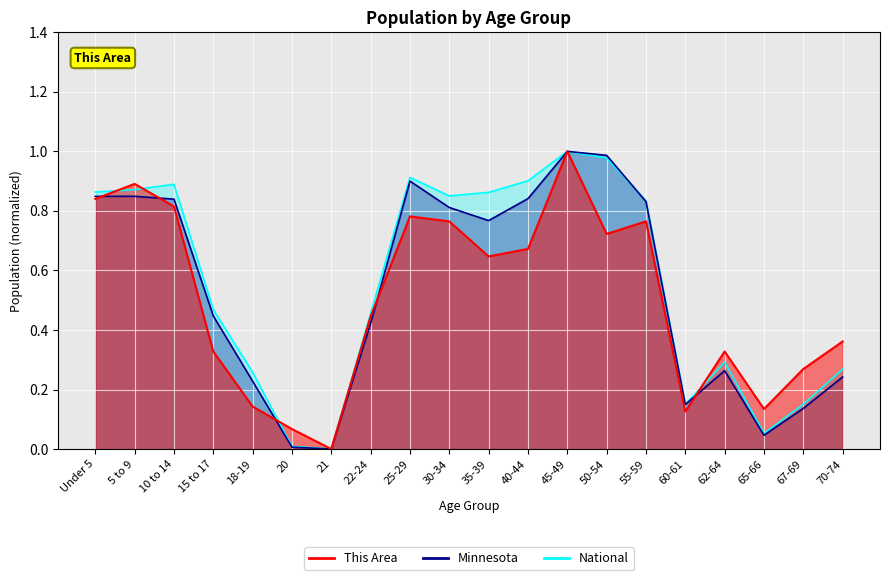

Does the chart display data point markers on the line(s)?

No